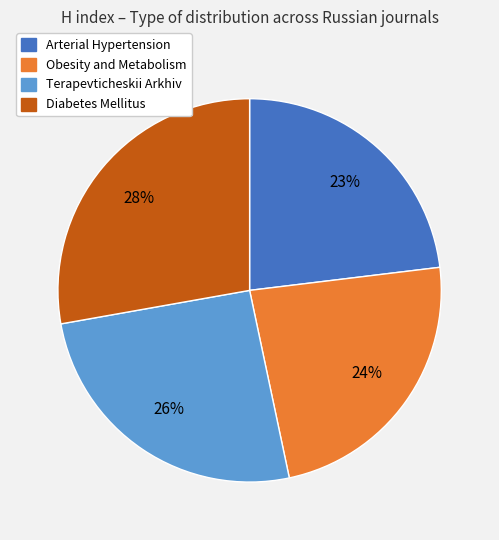

Is there a majority slice in this chart?

No